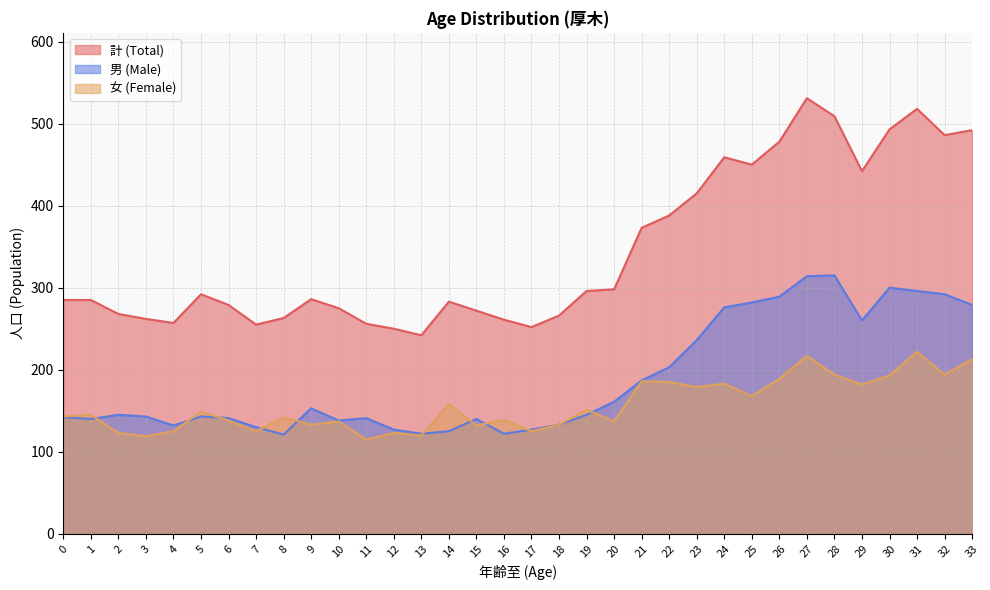

Reading right to left, transcribe all the data shown in this chart.

計: 492	486	518	493	442	509	531	478	450	459	415	388	373	298	296	266	252	261	272	283	242	250	256	275	286	263	255	279	292	257	262	268	285	285
男: 279	292	296	300	260	315	314	289	282	276	236	203	187	161	145	133	127	122	140	125	122	127	141	138	153	121	130	141	143	132	143	145	140	142
女: 213	194	222	193	182	194	217	189	168	183	179	185	186	137	151	133	125	139	132	158	120	123	115	137	133	142	125	138	149	125	119	123	145	143